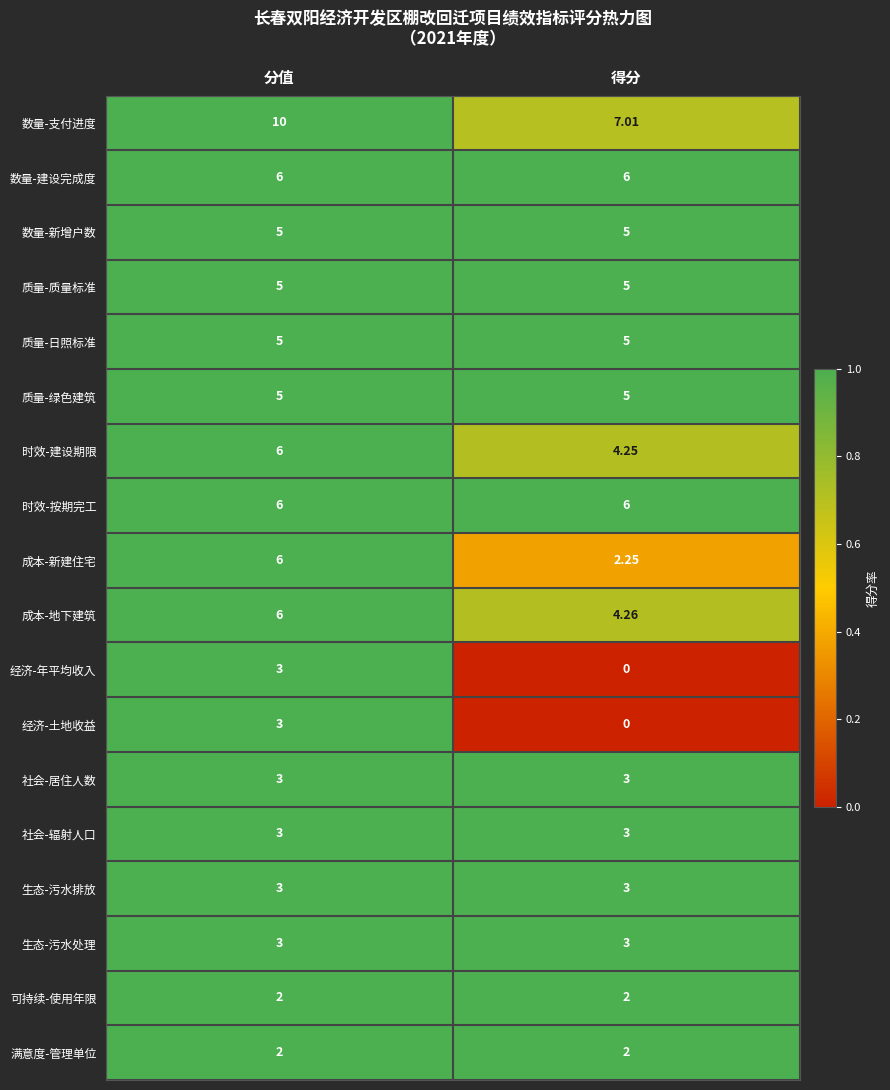

At how many categories does at least one series exceed 0?

2